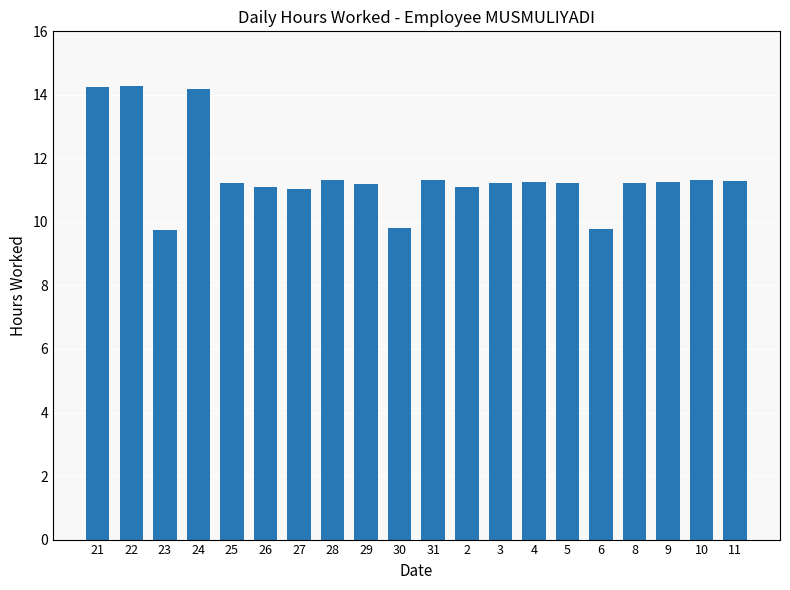

What is the label of the 14th bar from the right?

27